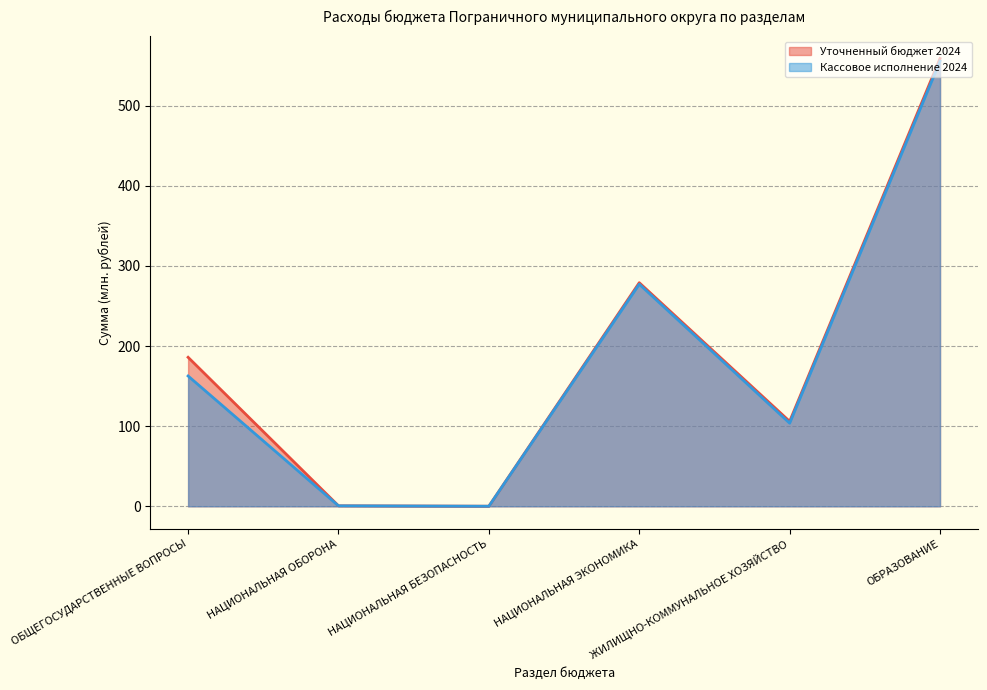

Where is the first local maximum for Уточненный бюджет 2024?

НАЦИОНАЛЬНАЯ ЭКОНОМИКА